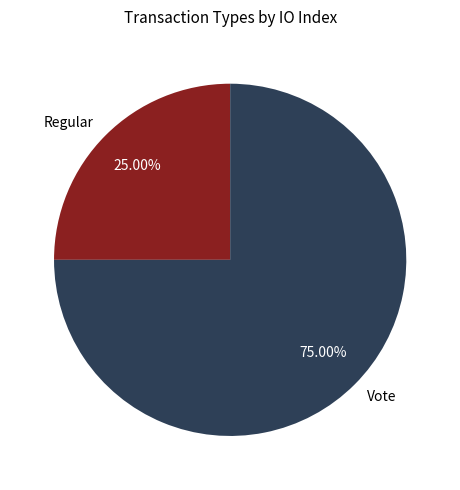

To the nearest percent, what portion does Vote represent?

75%